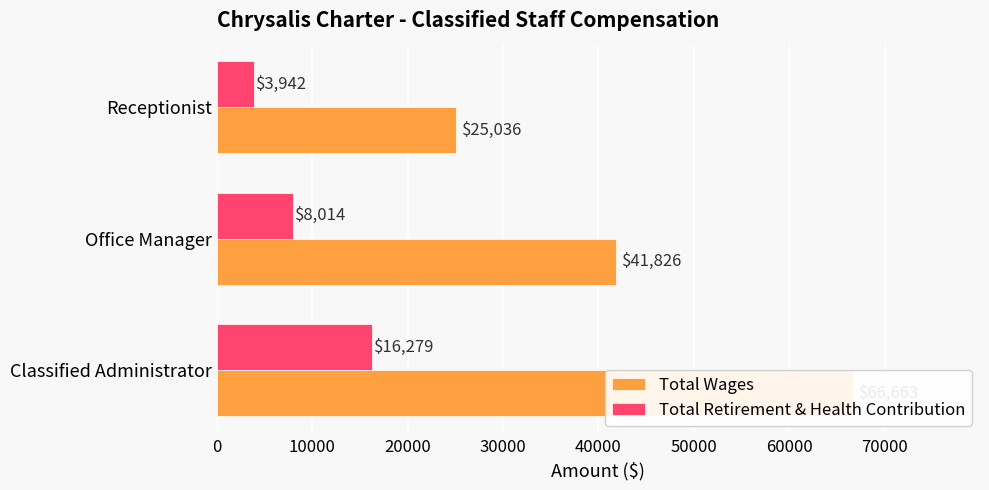

Between Classified Administrator and Office Manager, which series saw the biggest shift?

Total Wages